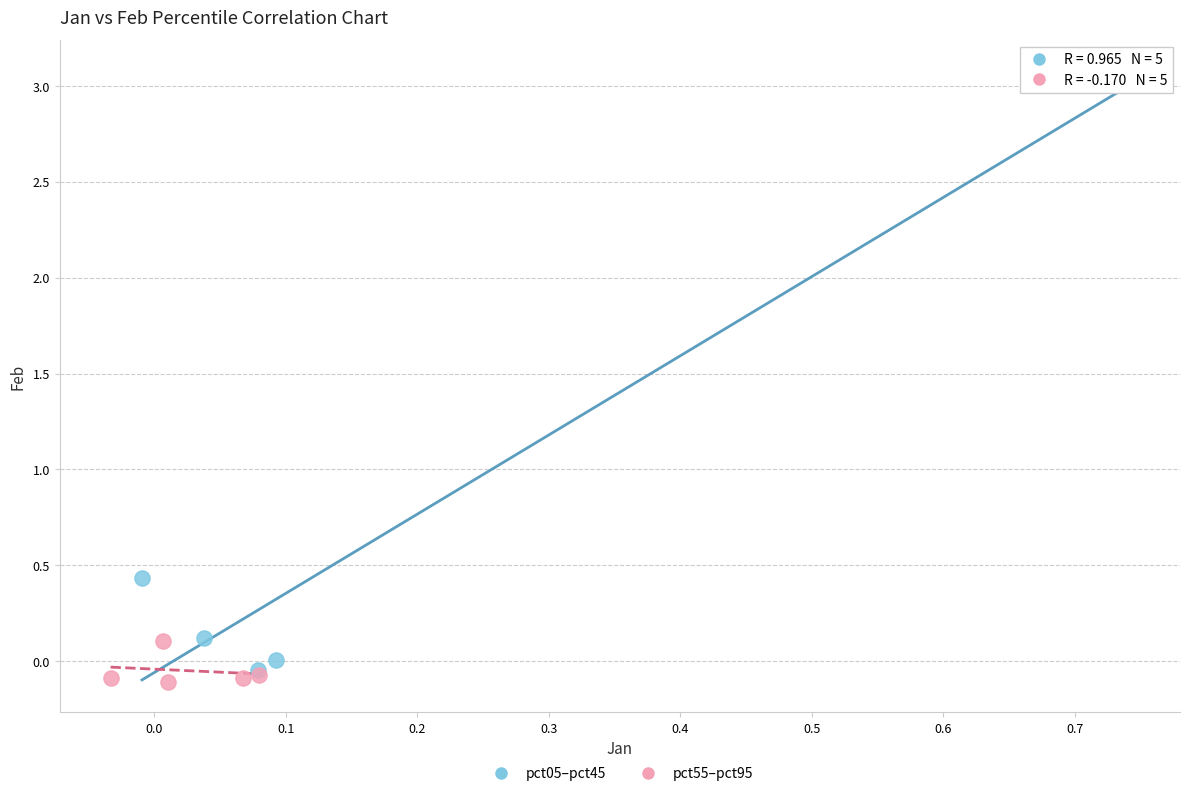

What are all the series names shown in the legend?

pct05–pct45, pct55–pct95